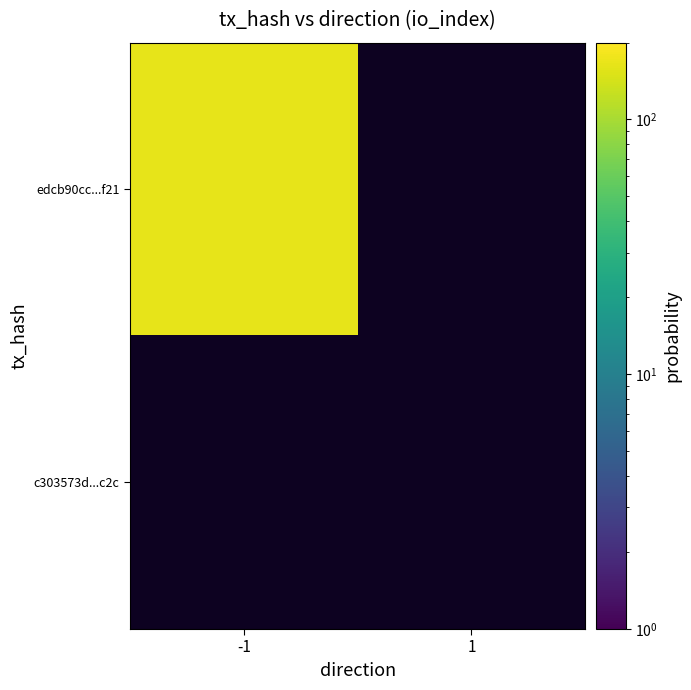

Is the value of c303573d6359fafd262e65ec5119c081ebc492c at -1 greater than the value of edcb90cc0c90b8b3a06d3b74f81df12fabc3f21 at -1?

No